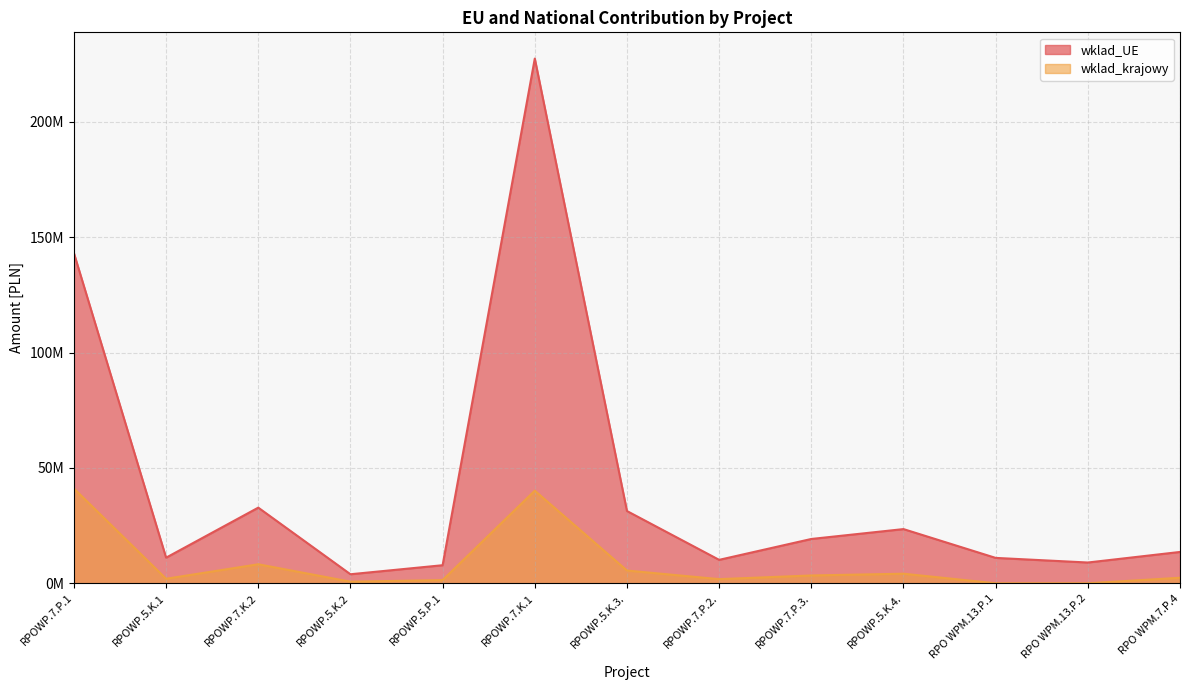

Reading left to right, what are all the values shown in this chart?

wklad_UE: RPOWP.7.P.1=143080540.8	RPOWP.5.K.1=11097733.7	RPOWP.7.K.2=32783047.1	RPOWP.5.K.2=3914136.4	RPOWP.5.P.1=7828279.3	RPOWP.7.K.1=227389557.7	RPOWP.5.K.3.=31313108.7	RPOWP.7.P.2.=10157099.8	RPOWP.7.P.3.=19203009.4	RPOWP.5.K.4.=23484831.5	RPO WPM.13.P.1=11000000.0	RPO WPM.13.P.2=9000000.0	RPO WPM.7.P.4=13578750.0
wklad_krajowy: RPOWP.7.P.1=41052303.2	RPOWP.5.K.1=1958423.6	RPOWP.7.K.2=8238668.6	RPOWP.5.K.2=690730.0	RPOWP.5.P.1=1381461.1	RPOWP.7.K.1=40127569.0	RPOWP.5.K.3.=5525842.7	RPOWP.7.P.2.=1792429.4	RPOWP.7.P.3.=3388766.4	RPOWP.5.K.4.=4144382.0	RPO WPM.13.P.1=0.0	RPO WPM.13.P.2=0.0	RPO WPM.7.P.4=2396250.0